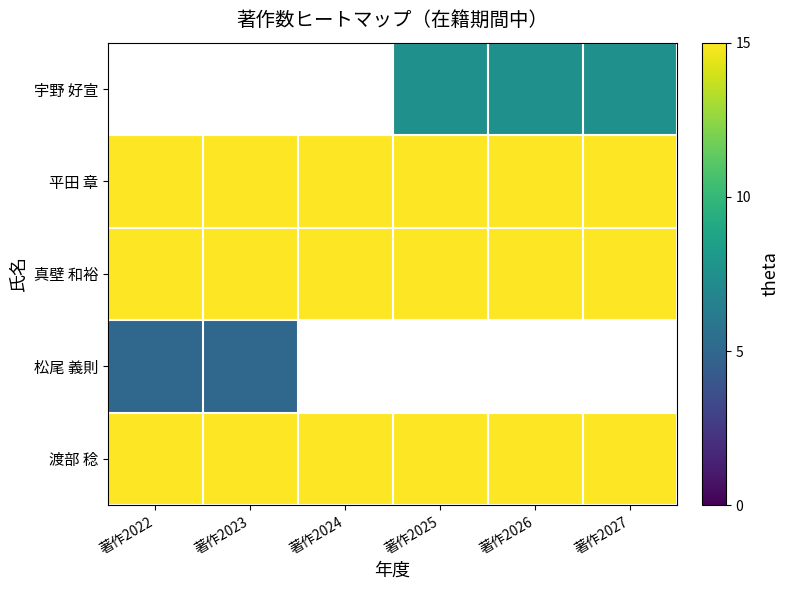

Is the value of 平田 章 at 著作2023 greater than the value of 真壁 和裕 at 著作2023?

No